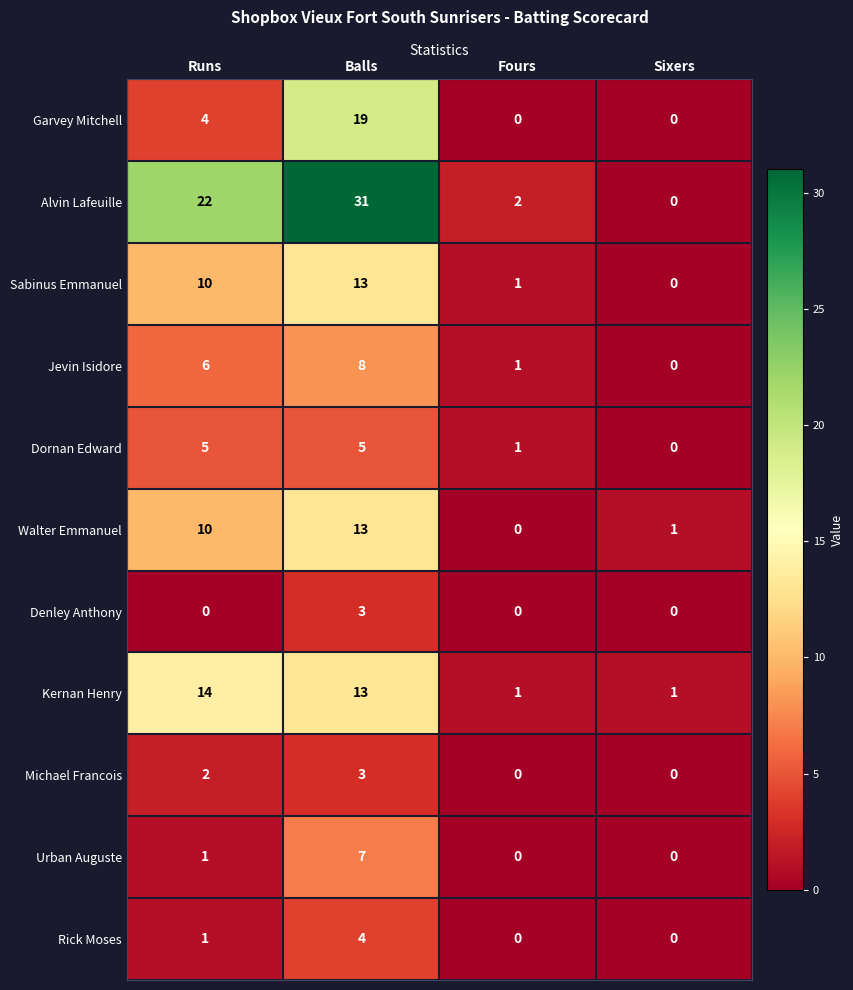

What is the sum of the Sabinus Emmanuel values at Balls and Fours?

14